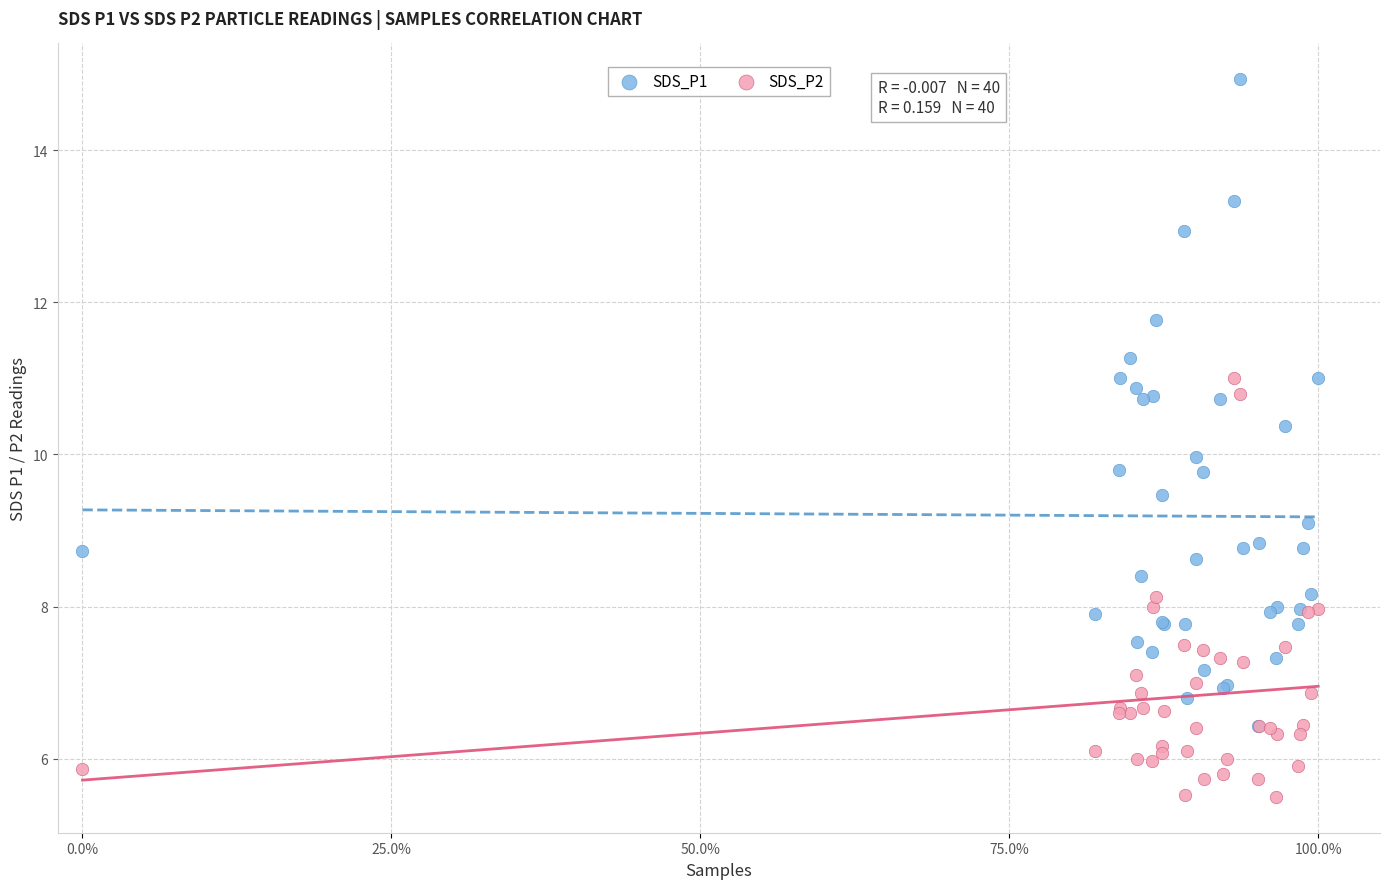

What are all the series names shown in the legend?

SDS_P1, SDS_P2